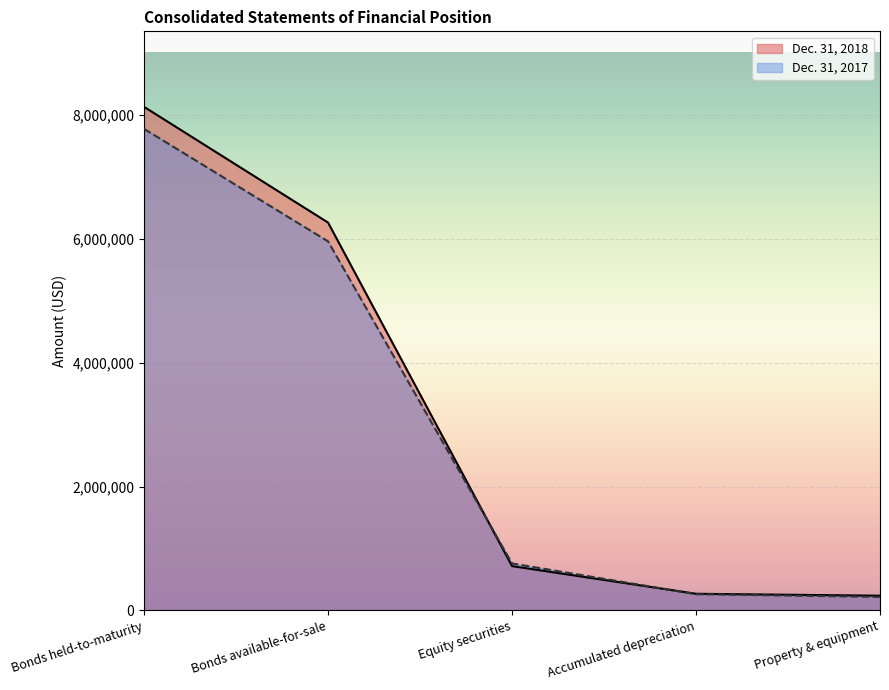

The value of Dec. 31, 2017 at Bonds available-for-sale is 1945988. True or false?

False